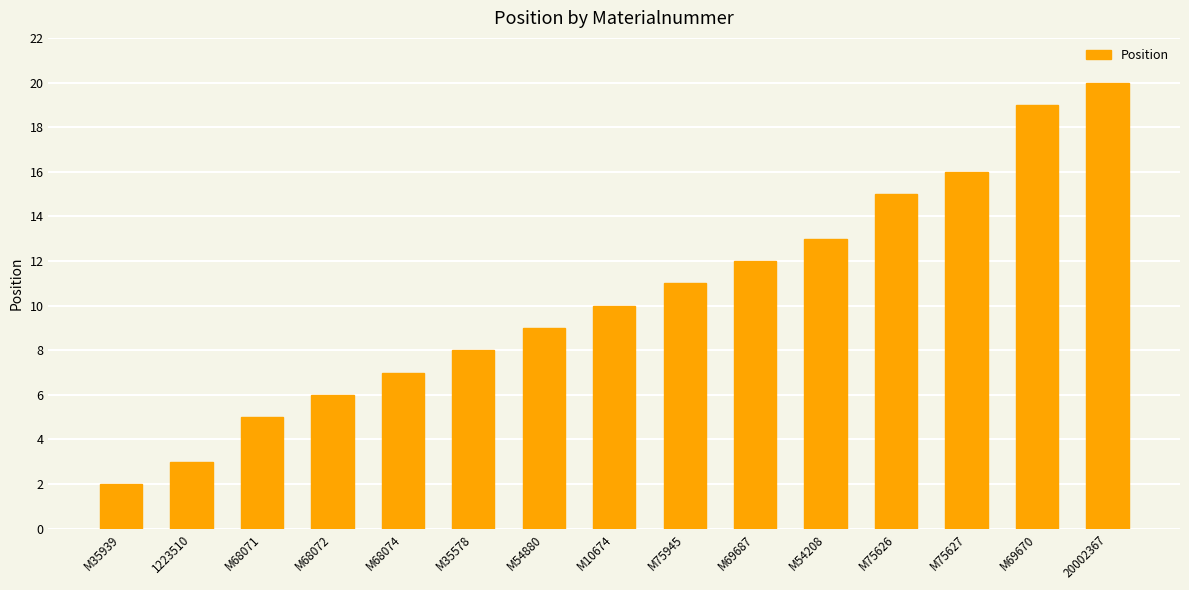

The value at M54880 is 9. True or false?

True